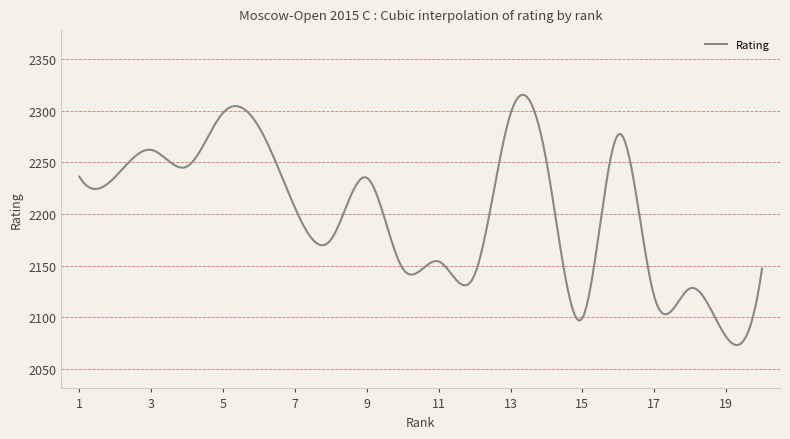

How many lines are shown in the chart?

1